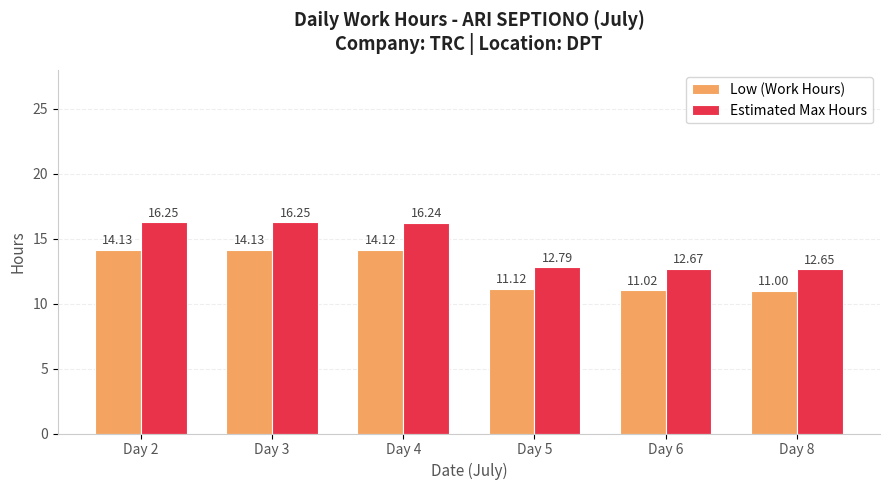

How many values in the Low (Work Hours) series exceed 14?

3